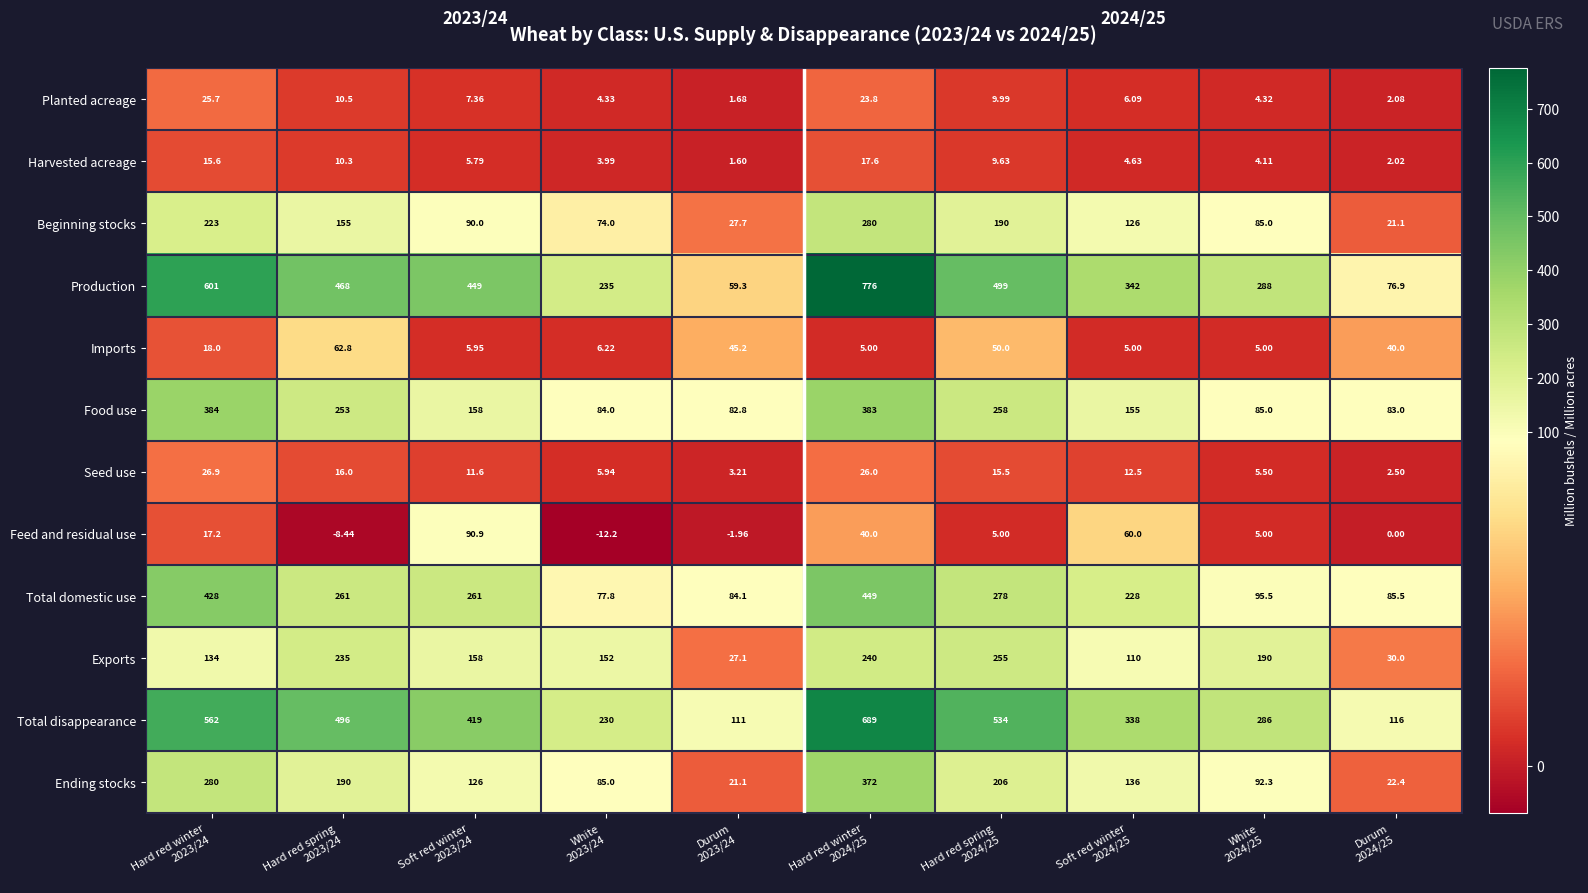

List the series in order of their peak value, lowest first.

Harvested acreage, Planted acreage, Seed use, Imports, Feed and residual use, Exports, Beginning stocks, Ending stocks, Food use, Total domestic use, Total disappearance, Production